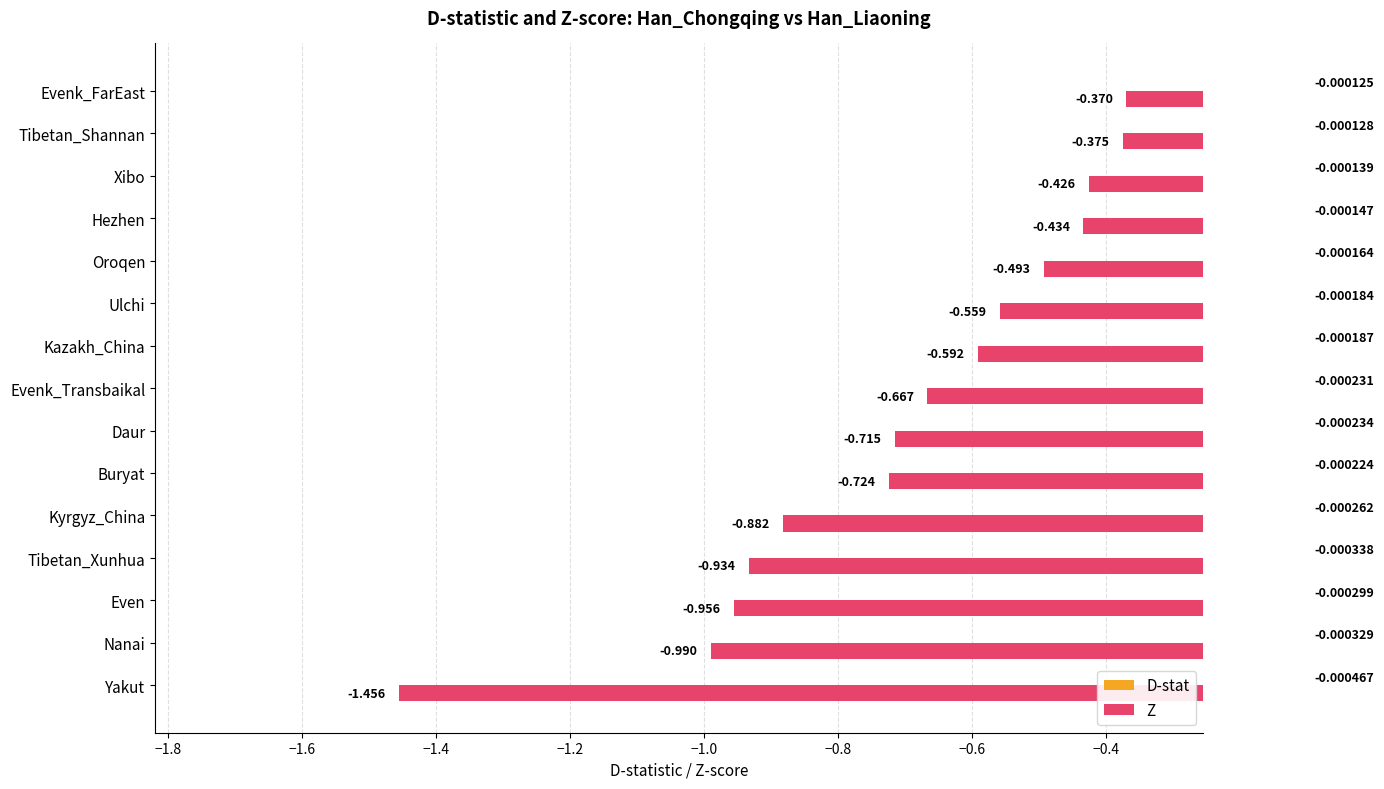

Which series has the widest spread of values?

Z